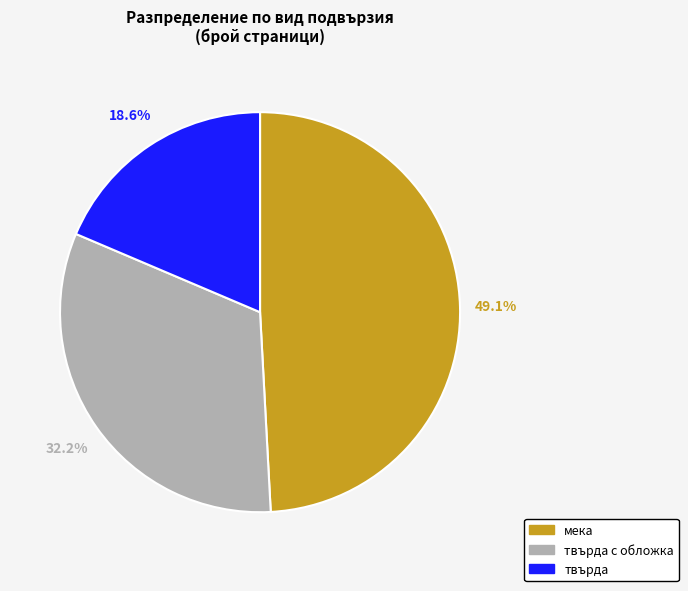

Is there any slice that represents more than half of the pie?

No